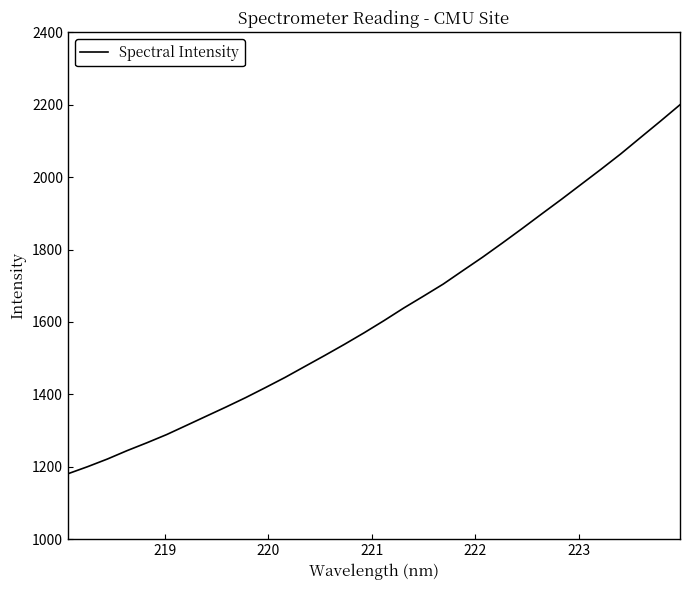

What is the difference between the maximum and minimum values?

1019.4